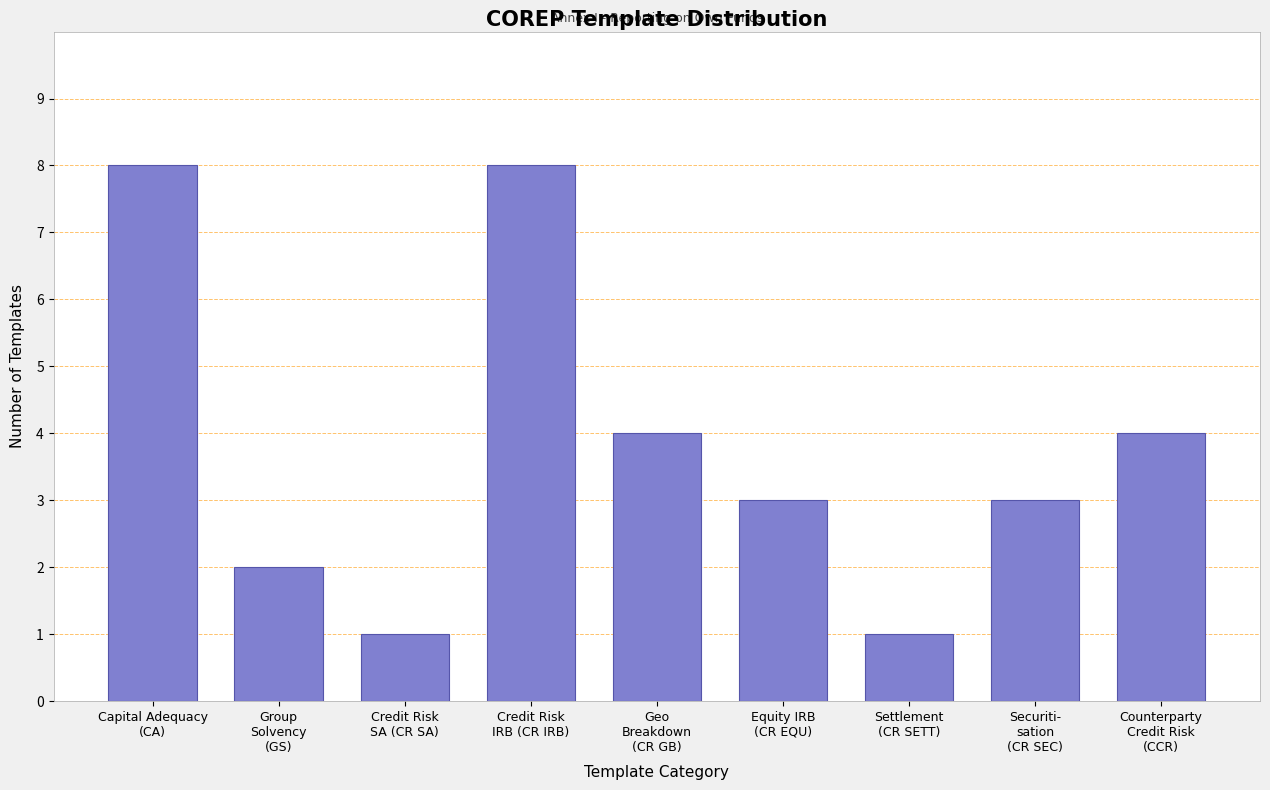

Reading left to right, what are all the values shown in this chart?

8	2	1	8	4	3	1	3	4